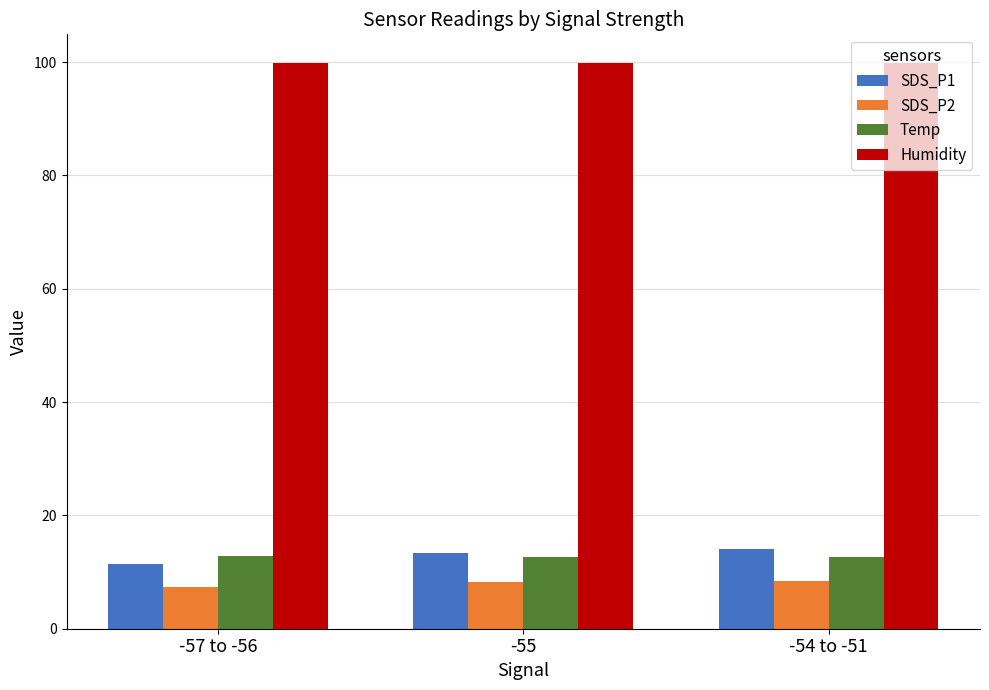

True or false: Humidity has a value of 99.9 at -57 to -56.

True